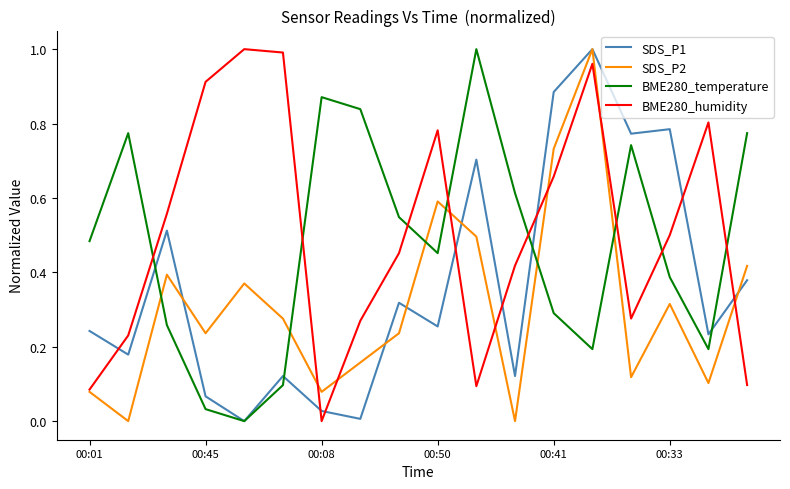

True or false: SDS_P1 and BME280_humidity cross at least once.

True